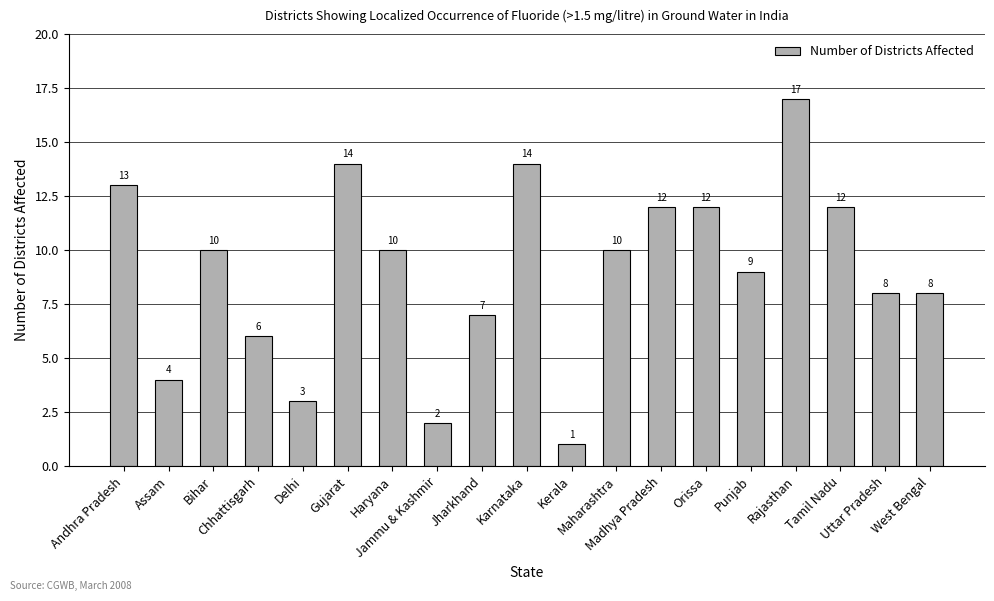

True or false: the data shows 7 at Maharashtra.

False